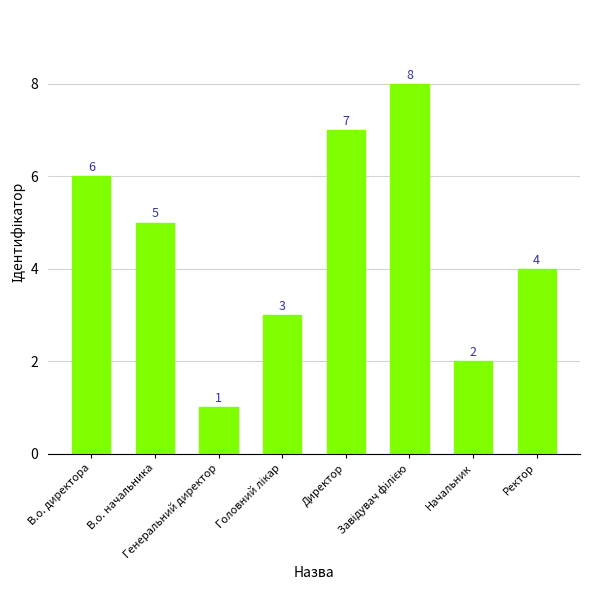

Reading left to right, extract all data points from this chart.

6	5	1	3	7	8	2	4